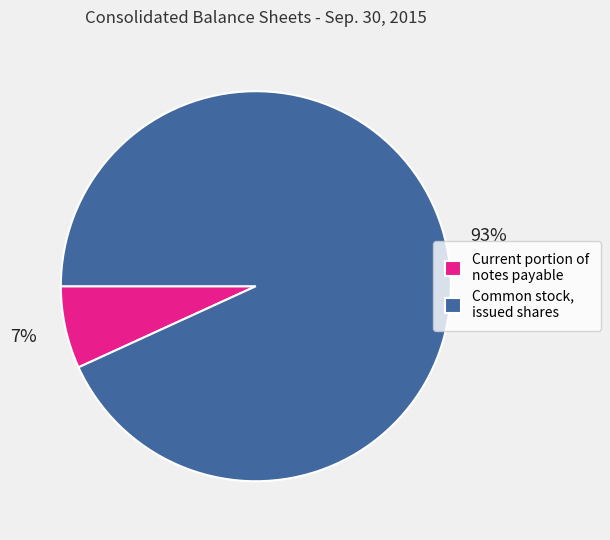

What is the majority slice?

Common stock, issued shares